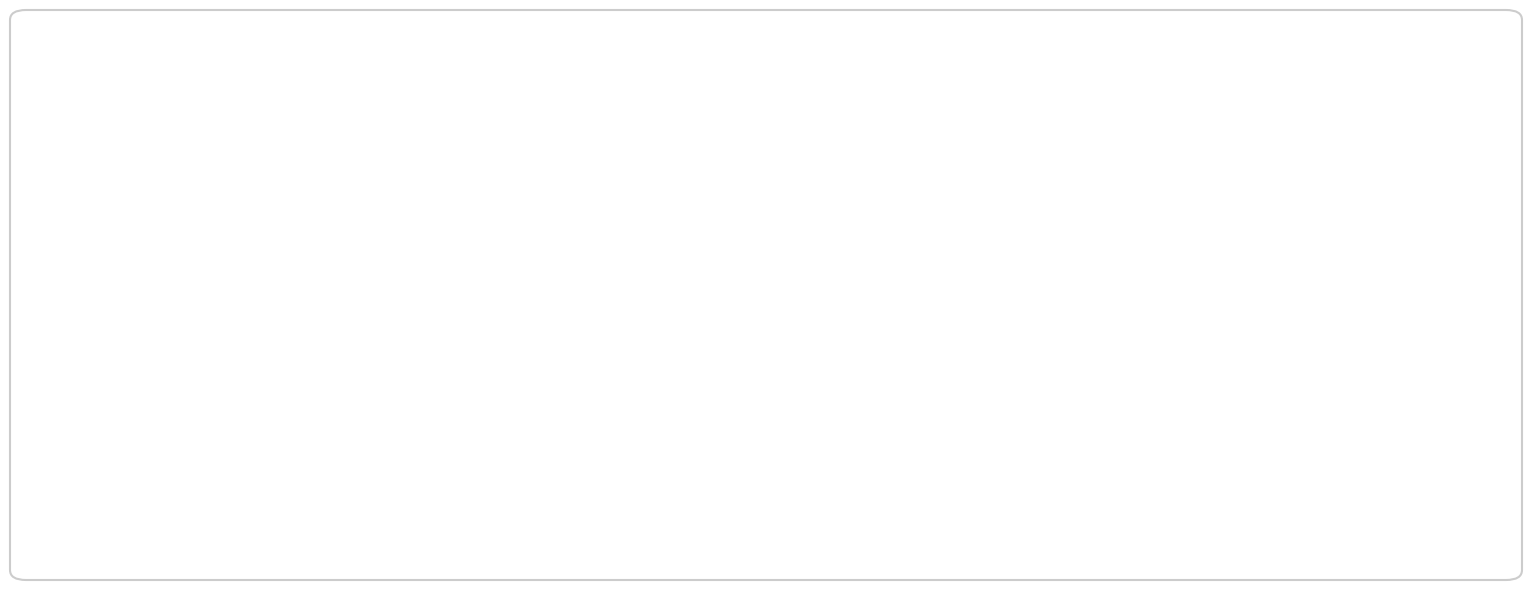

The Restricted cash and due from banks slice represents 1% of the pie. True or false?

False